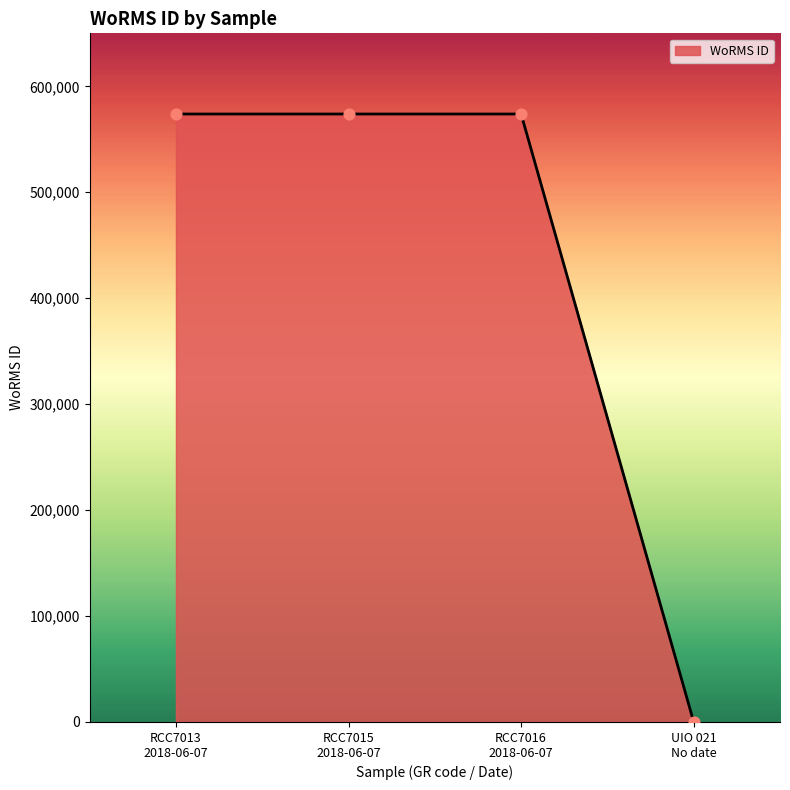

Approximately how many times larger is the value at RCC7013
2018-06-07 compared to RCC7016
2018-06-07?

1.0